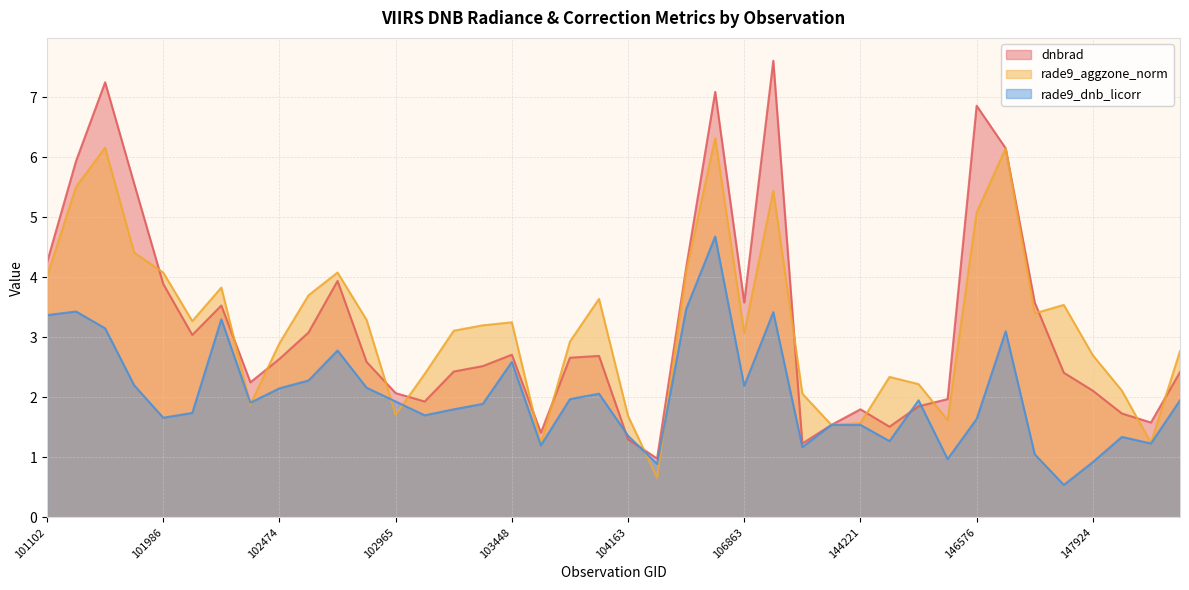

What is the highest value of the rade9_aggzone_norm series?

6.3